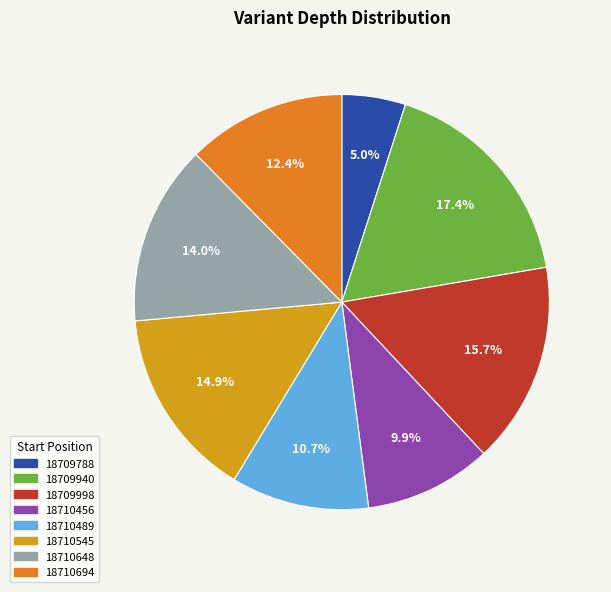

Rank the categories by value from lowest to highest.

18709788, 18710456, 18710489, 18710694, 18710648, 18710545, 18709998, 18709940